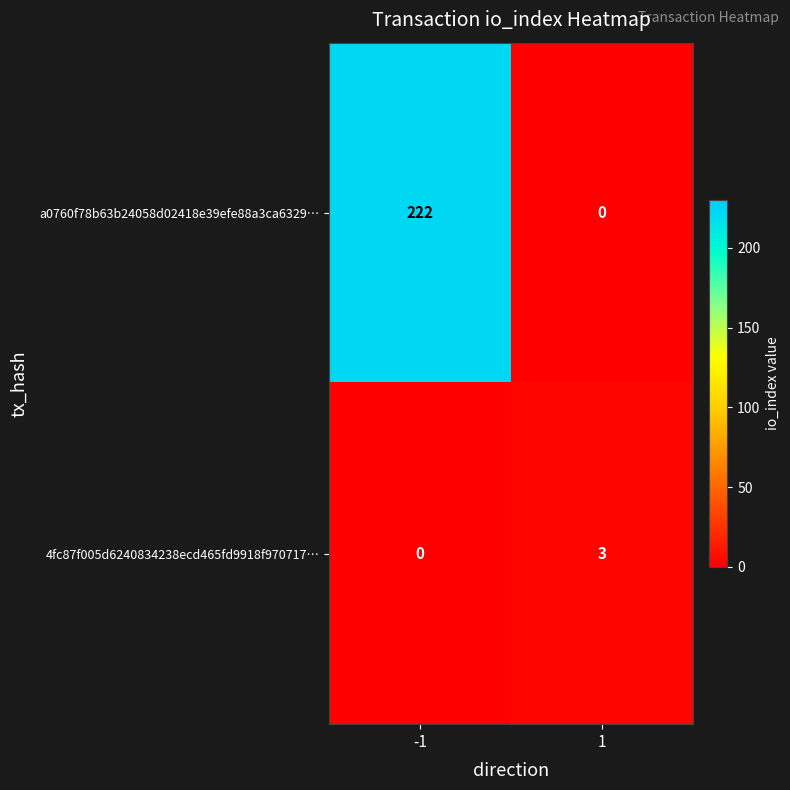

What is the total value across all series at -1?

222